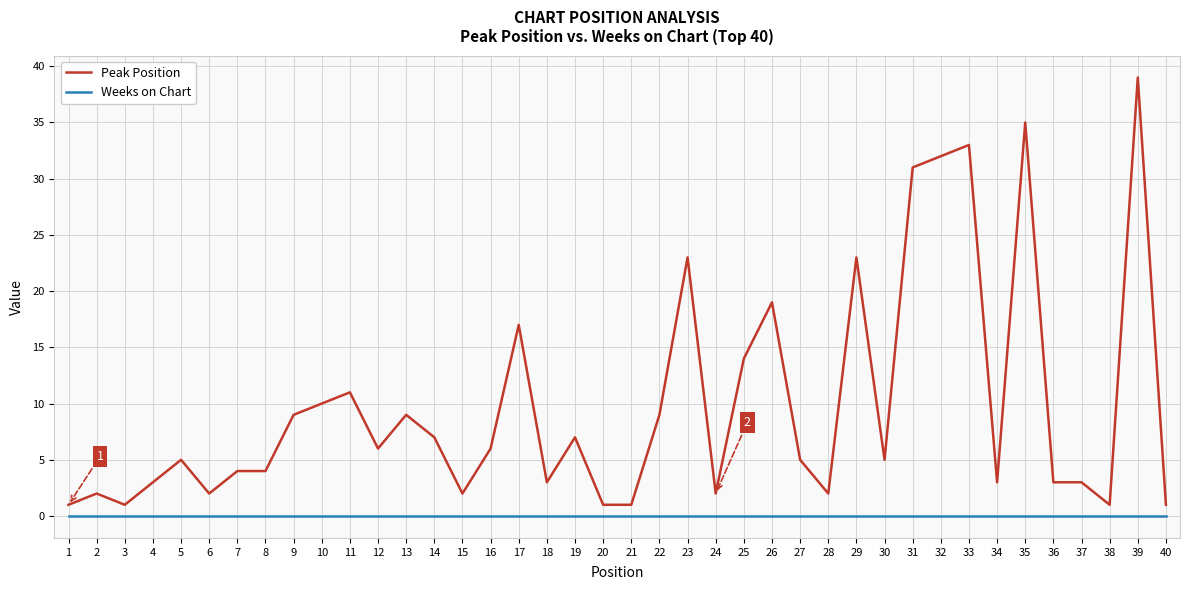

True or false: Peak Position and Weeks on Chart intersect in this chart.

False